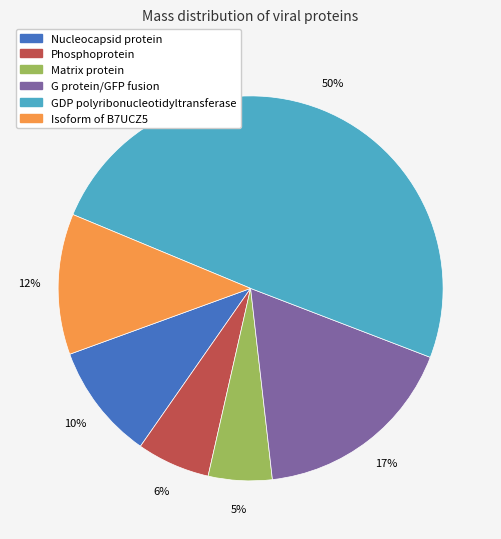

Is it true that GDP polyribonucleotidyltransferase is 57% of the pie?

False